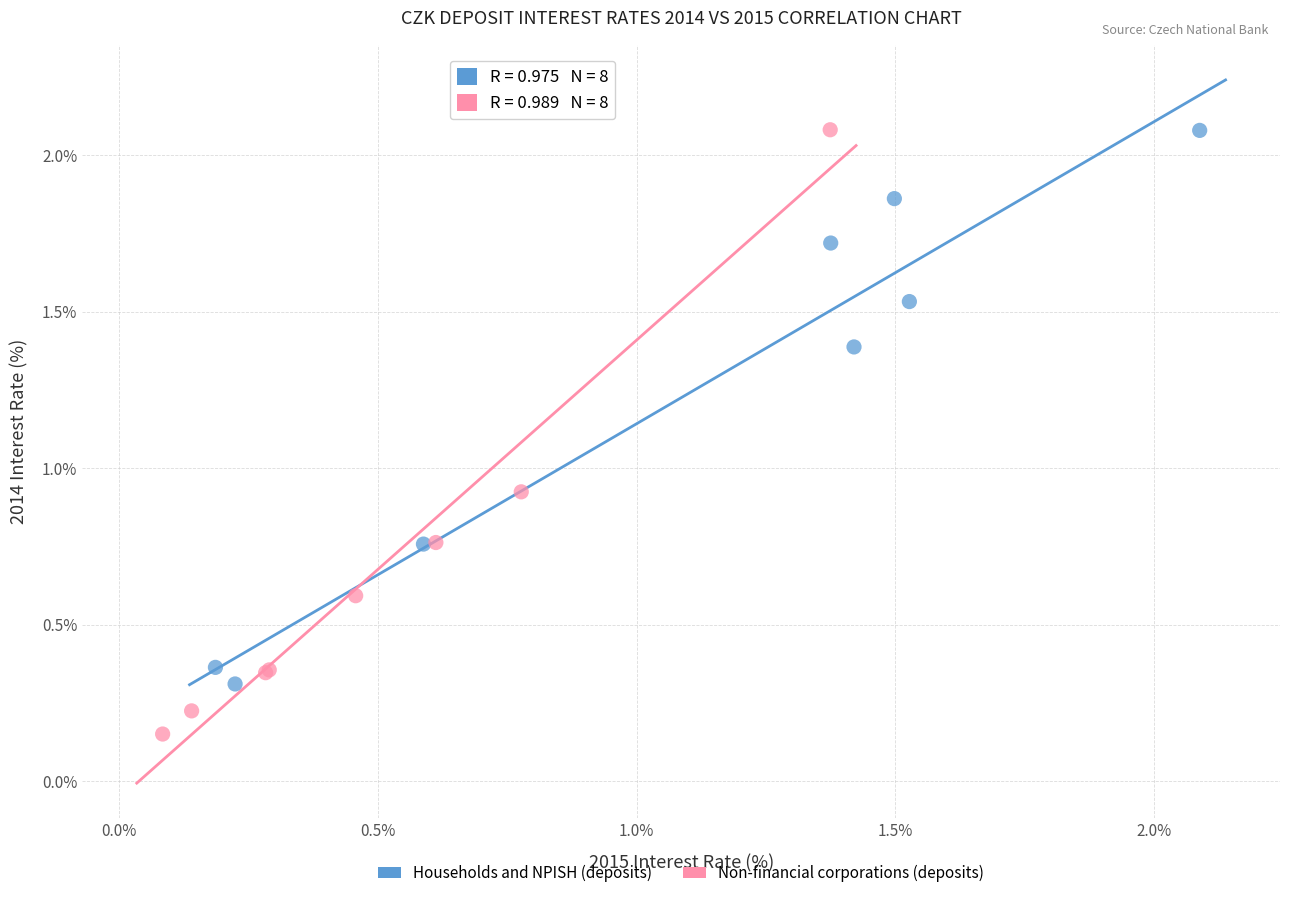

Which series contains the lowest Y value?

Non-financial corporations (deposits)